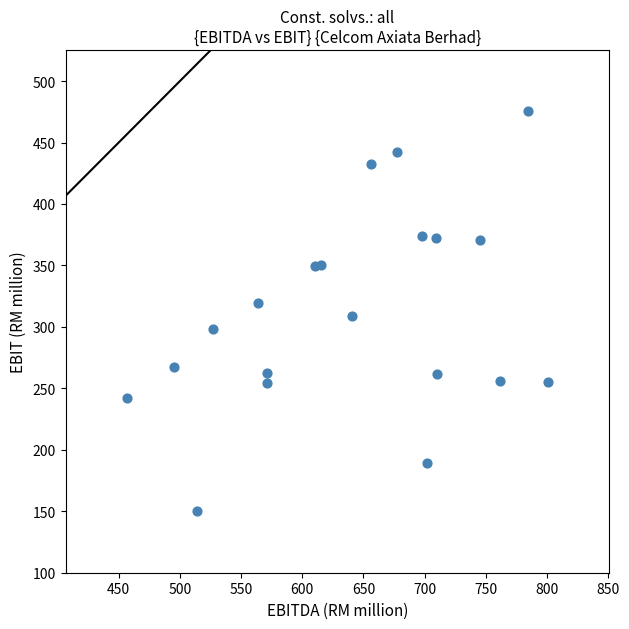

What is the range of X values (max minus min)?

344.0